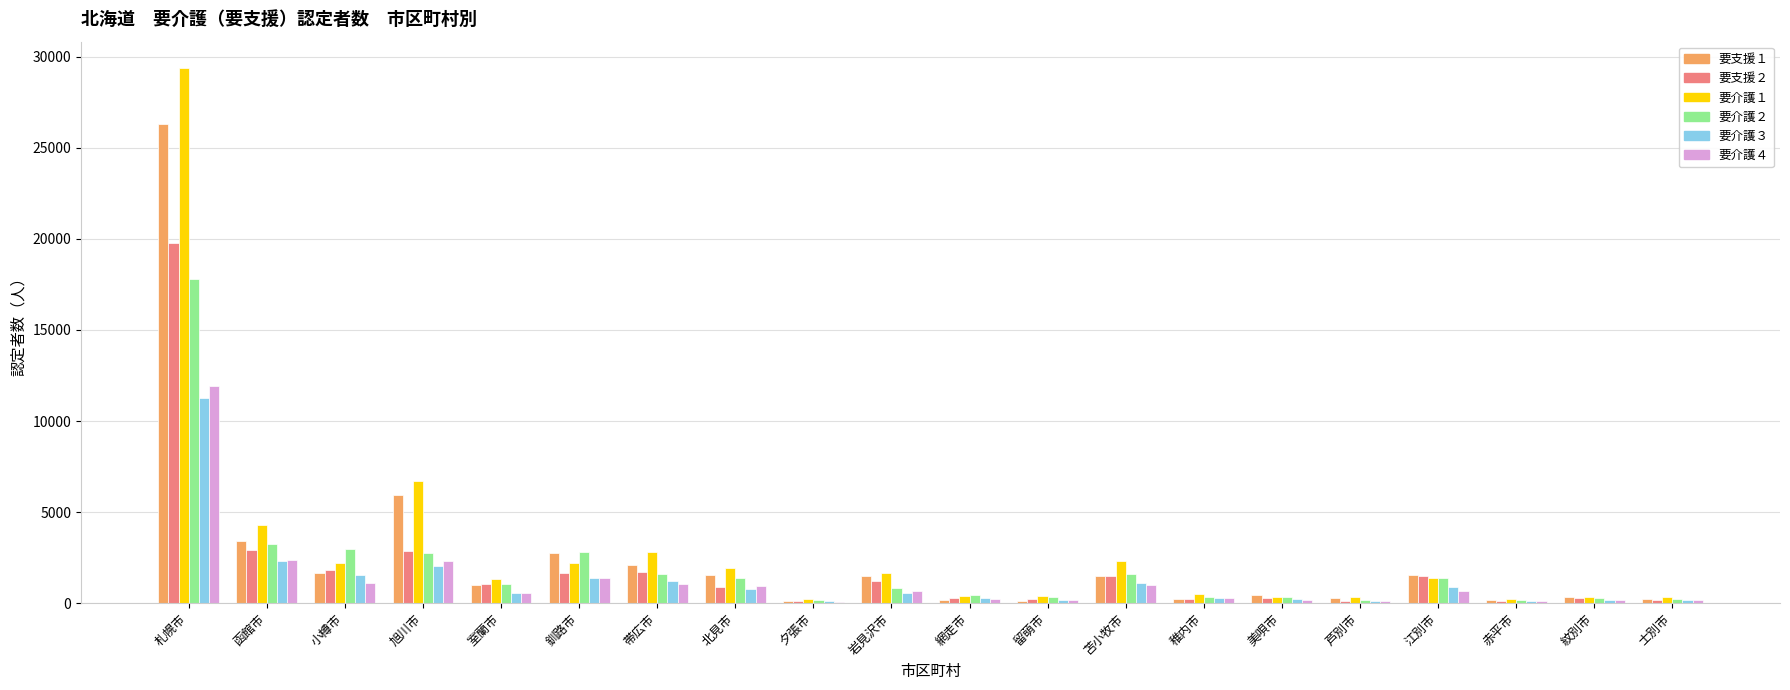

At which label does 要支援１ reach its peak?

札幌市